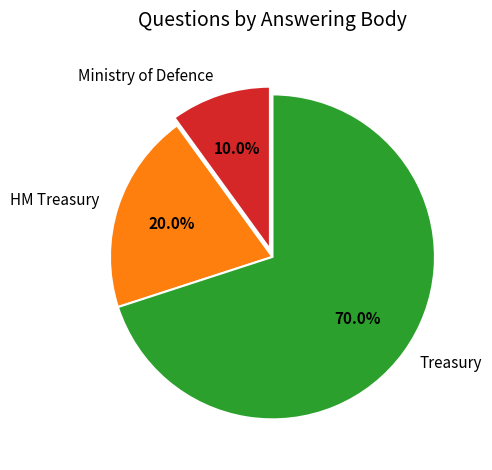

Approximately how many times larger is the value at Treasury compared to HM Treasury?

3.5